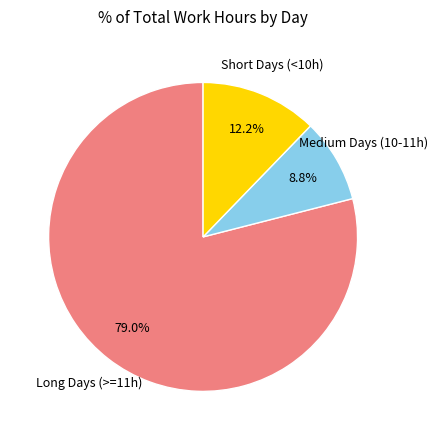

Is there a majority slice in this chart?

Yes